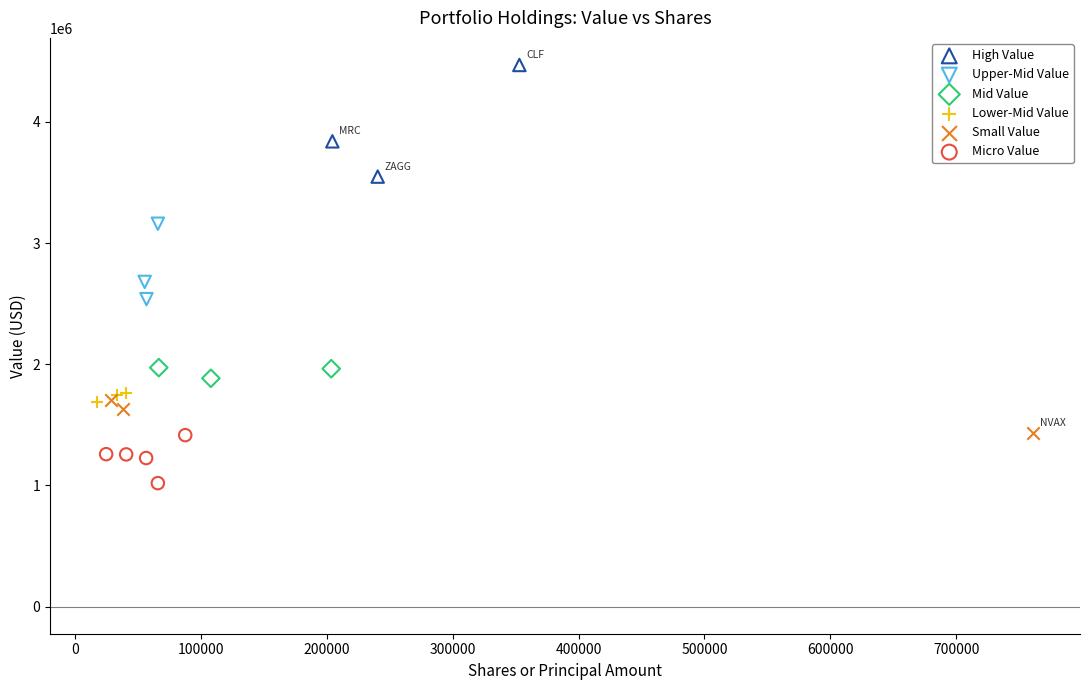

Which series reaches the minimum Y coordinate?

Micro Value